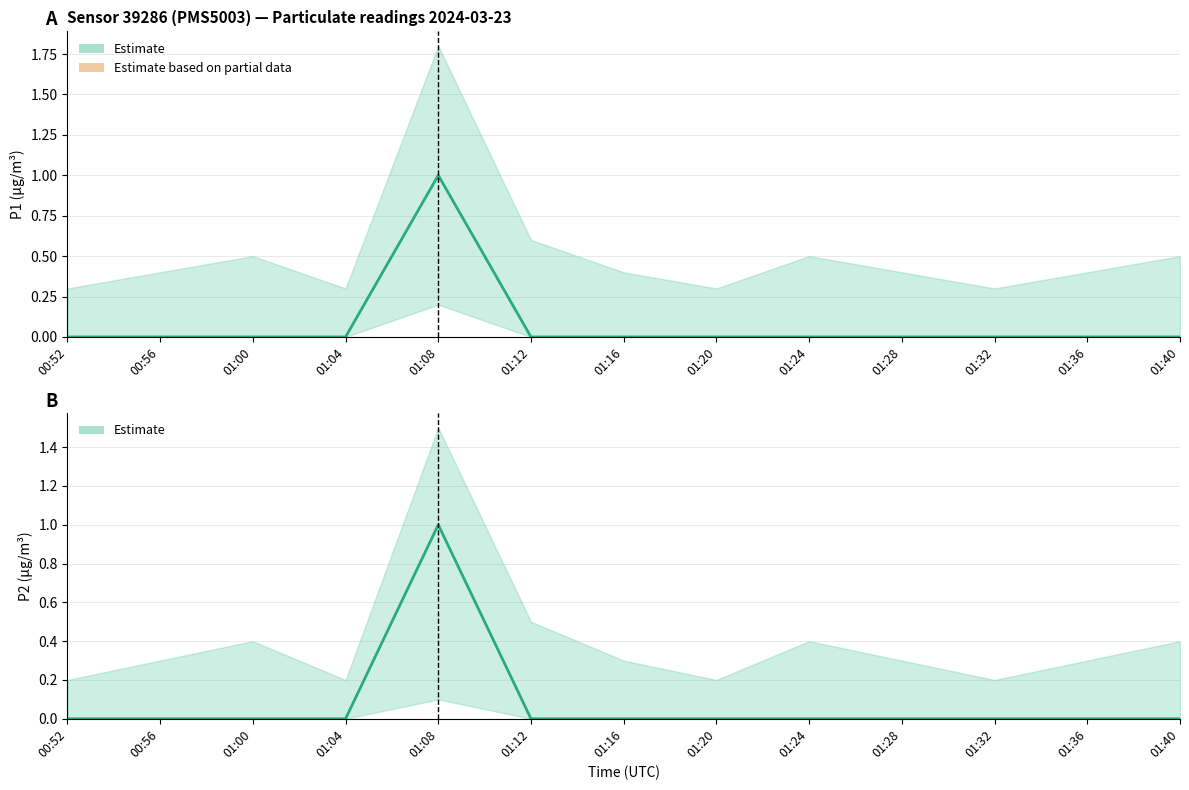

True or false: P1 and P2 cross at least once.

False